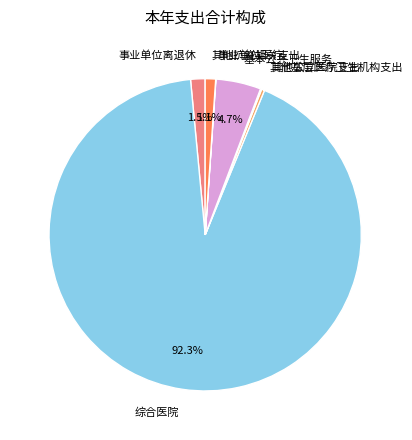

Between 基本公共卫生服务 and 其他抗疫相关支出, which is larger?

基本公共卫生服务